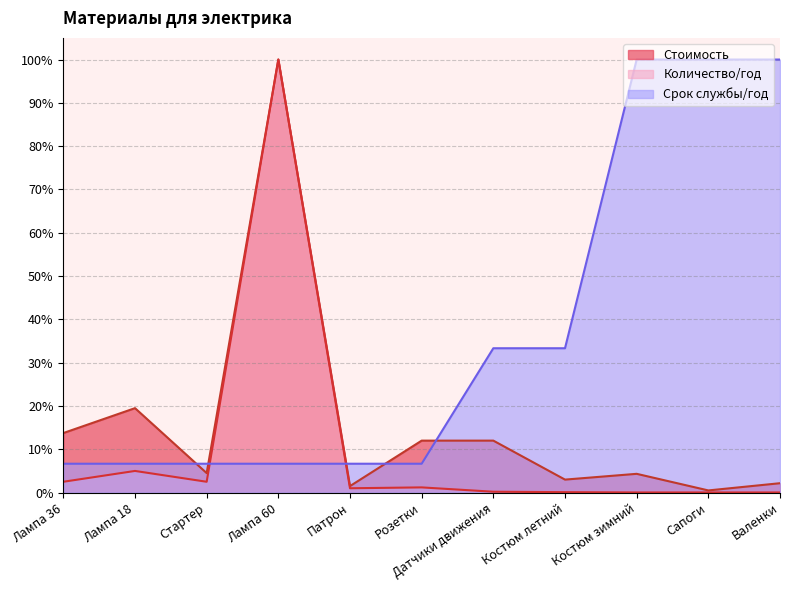

Is it true that Количество/год equals 5.0 at Лампа 18?

True